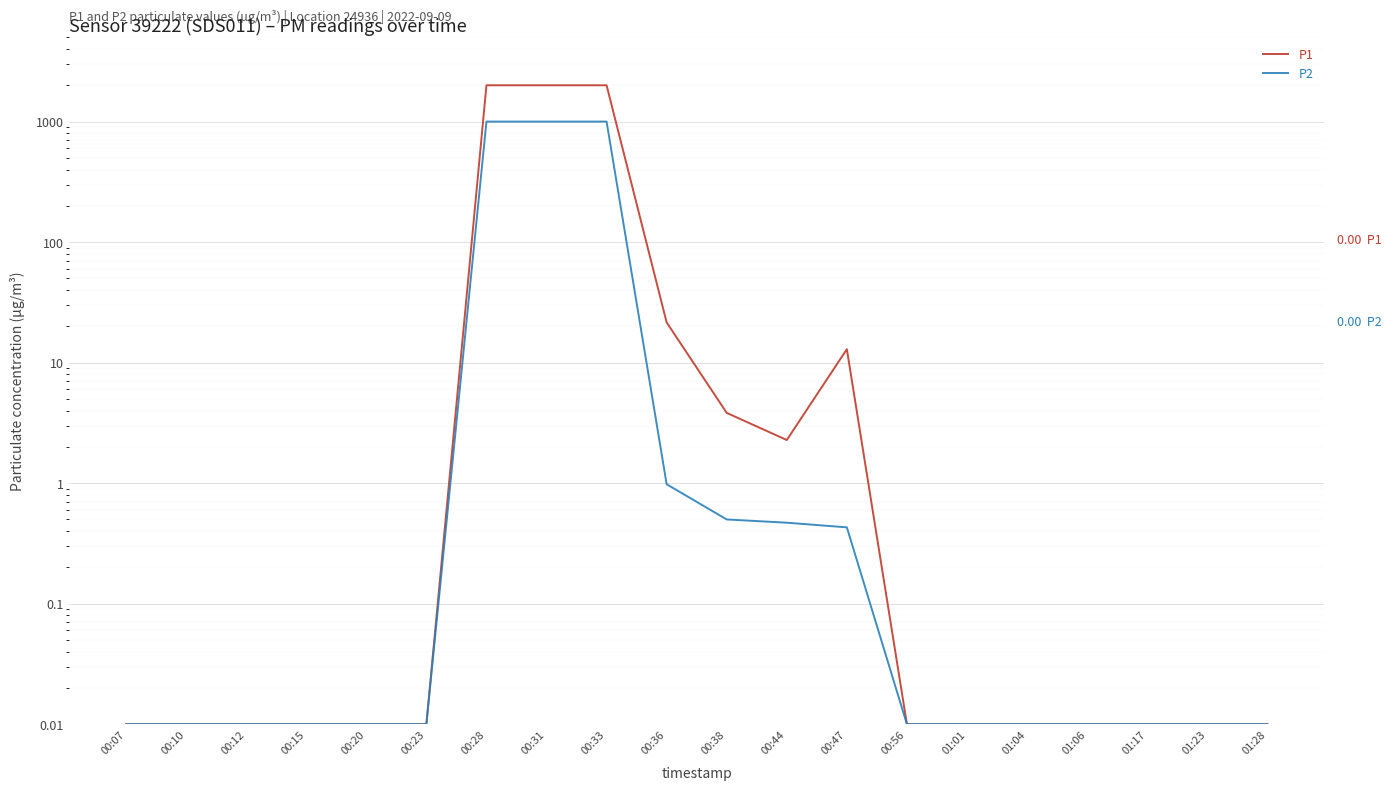

What are all the series names shown in the legend?

P1, P2